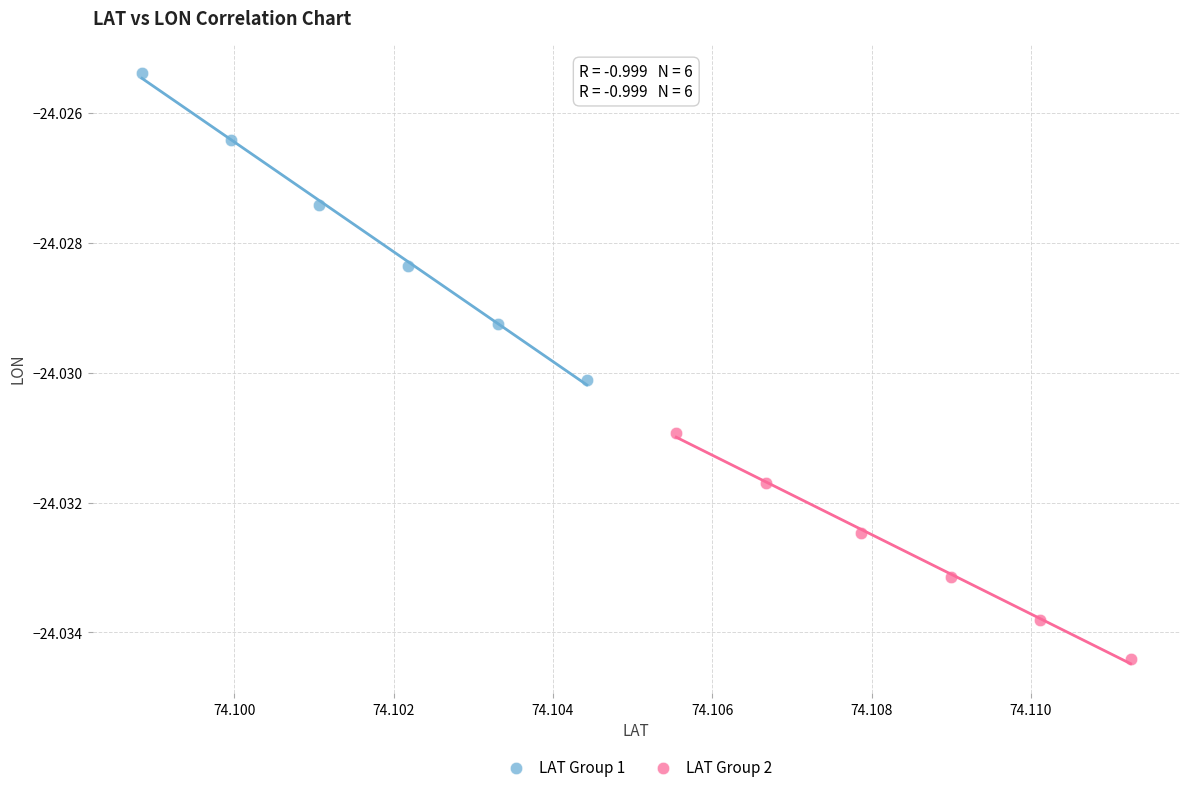

Which series contains the lowest Y value?

LAT Group 2